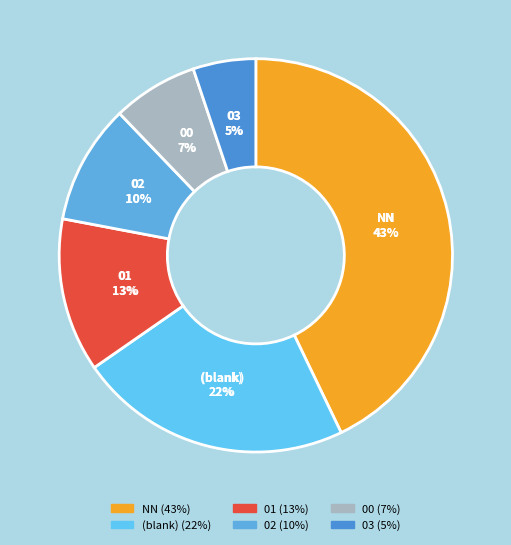

Is there any slice that represents more than half of the pie?

No